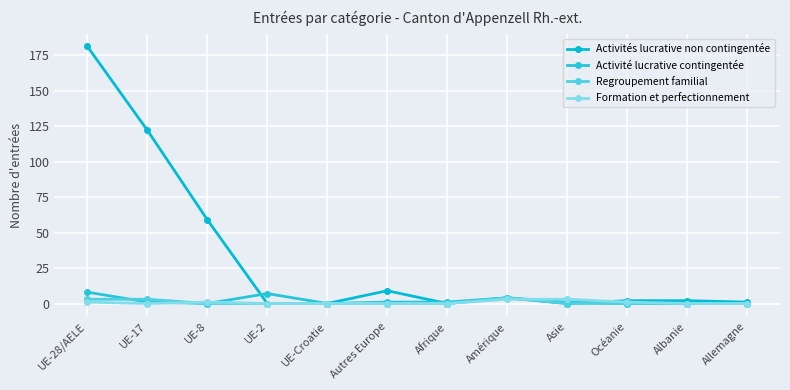

What is the highest value of the Activités lucrative non contingentée series?

181